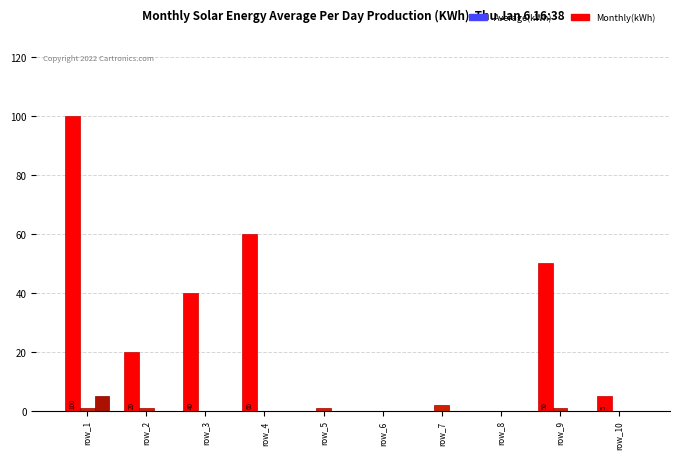

Does the chart contain stacked bars?

No